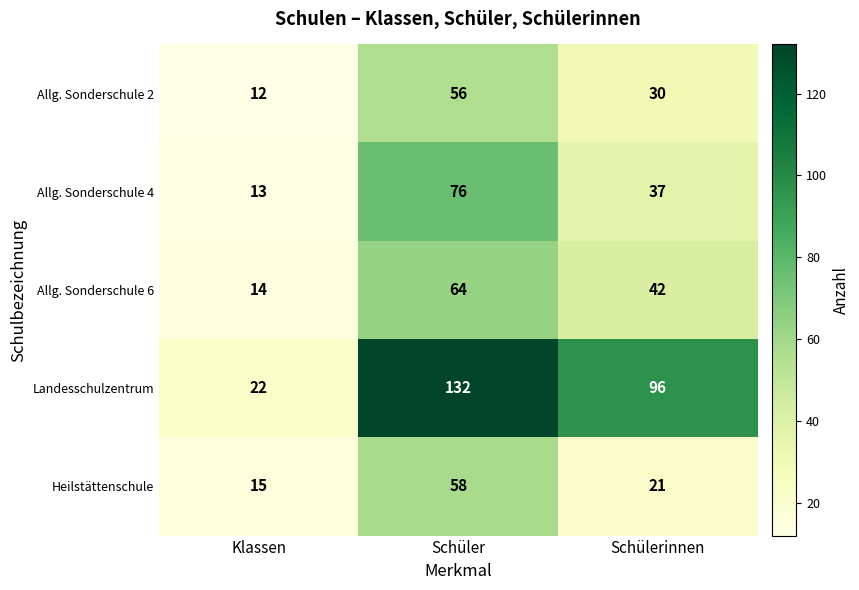

True or false: Landesschulzentrum has a value of 96 at Schülerinnen.

True